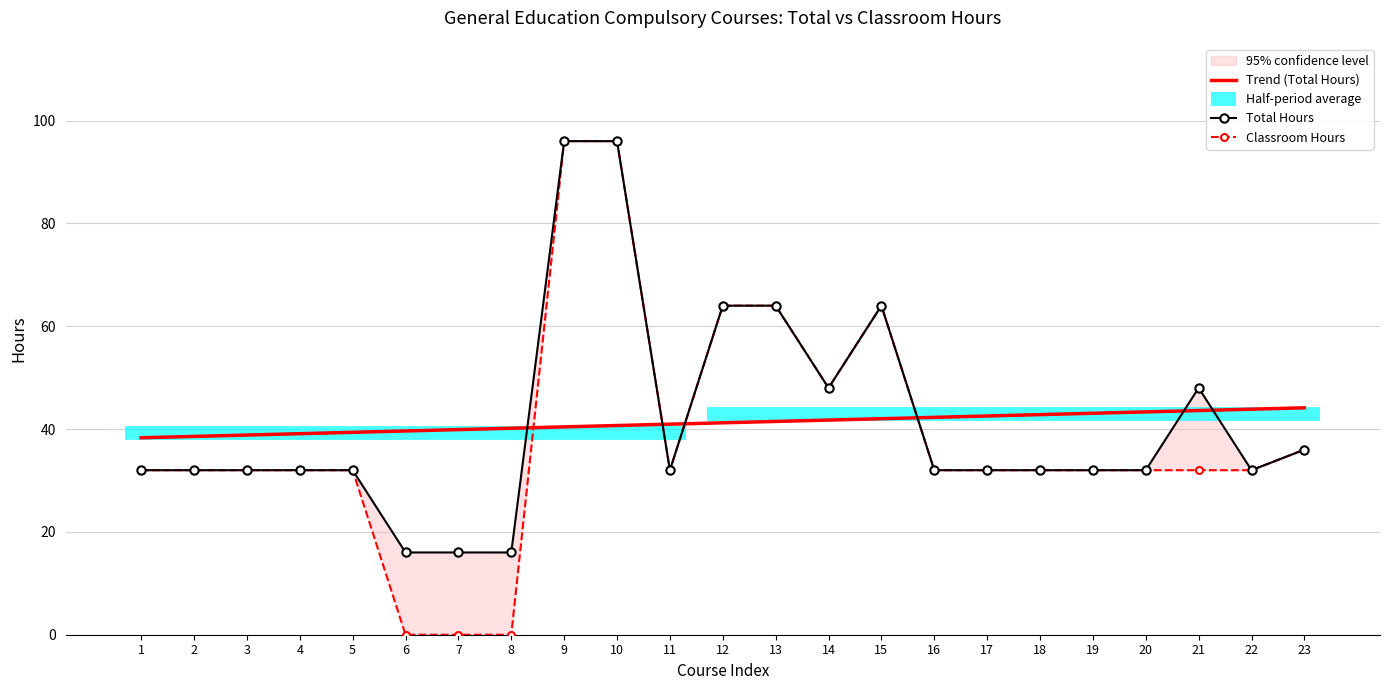

Reading right to left, extract all data points from this chart.

Total Hours: 36	32	48	32	32	32	32	32	64	48	64	64	32	96	96	16	16	16	32	32	32	32	32
Classroom Hours: 36	32	32	32	32	32	32	32	64	48	64	64	32	96	96	0	0	0	32	32	32	32	32